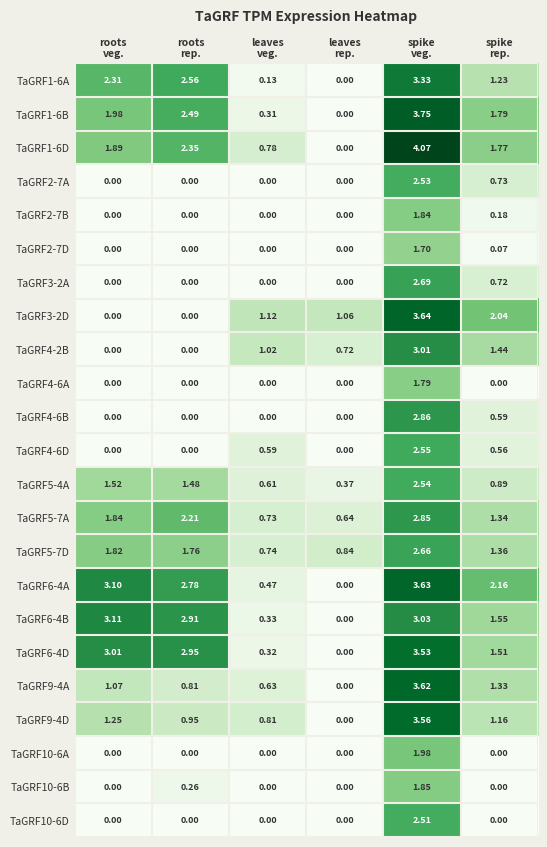

Between roots
veg. and leaves
veg., which series saw the biggest shift?

TaGRF6-4B